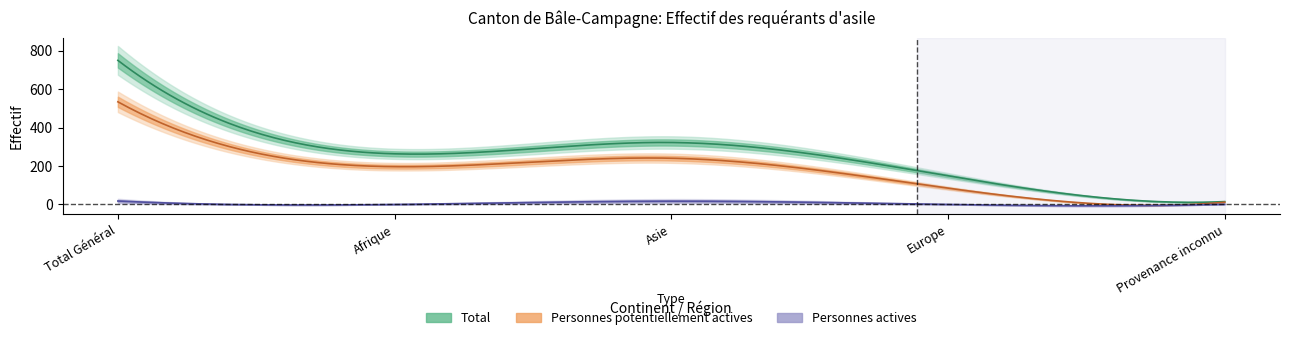

Where does the Personnes actives series first go above 1?

Total Général